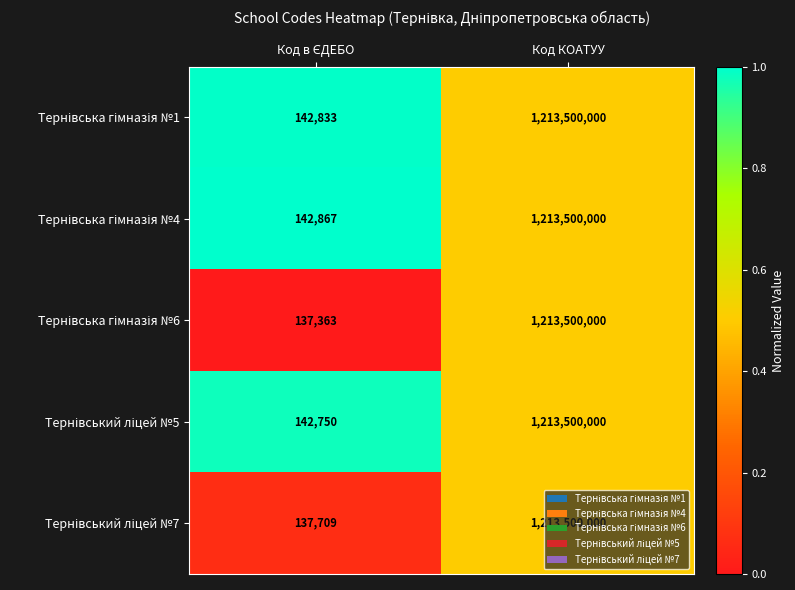

At which category is the sum across all series the highest?

Код КОАТУУ